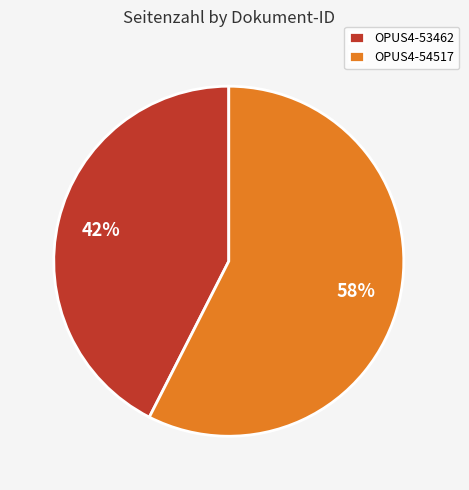

The OPUS4-54517 slice represents 58% of the pie. True or false?

True